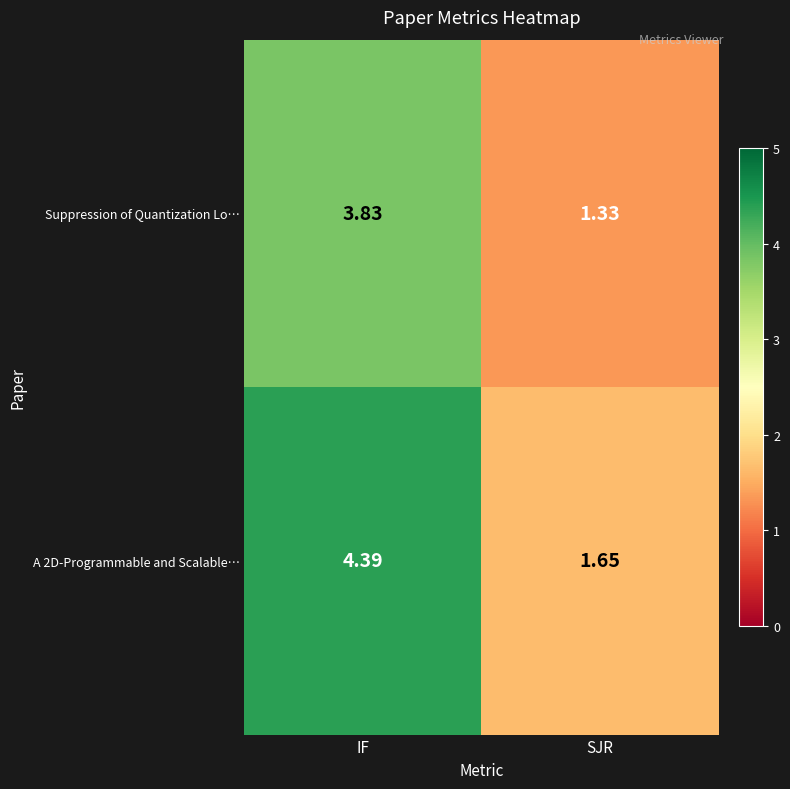

List the labels in order of Suppression of Quantization Lo… value, largest first.

IF, SJR